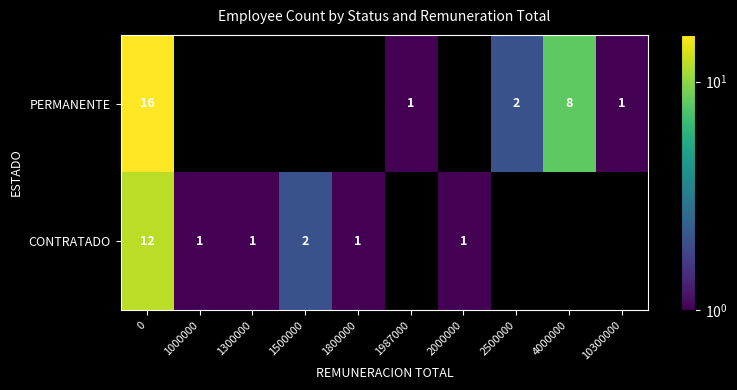

True or false: CONTRATADO has a value of 1 at 1300000.

True